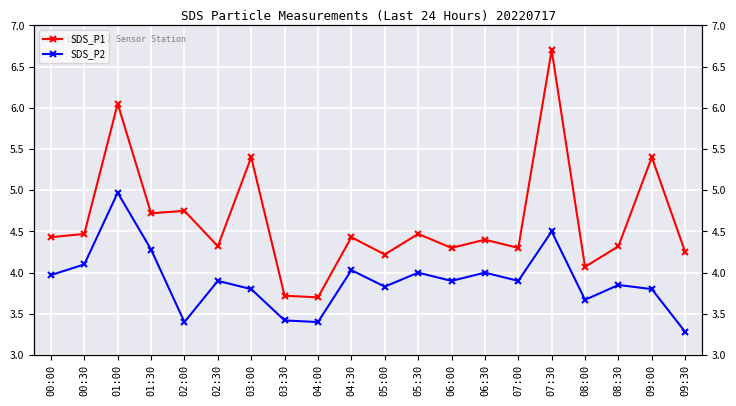

How many distinct data groups are displayed?

2